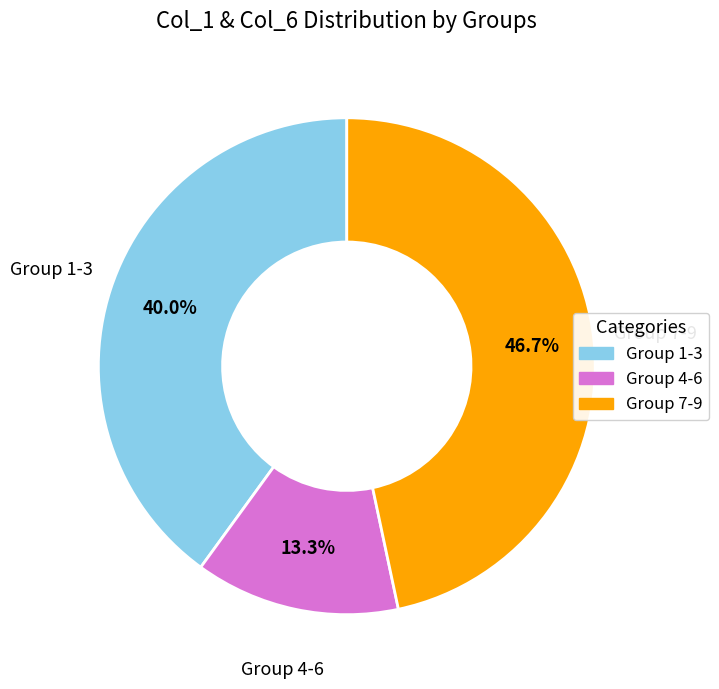

What portion of the pie excludes Group 7-9?

53.3%